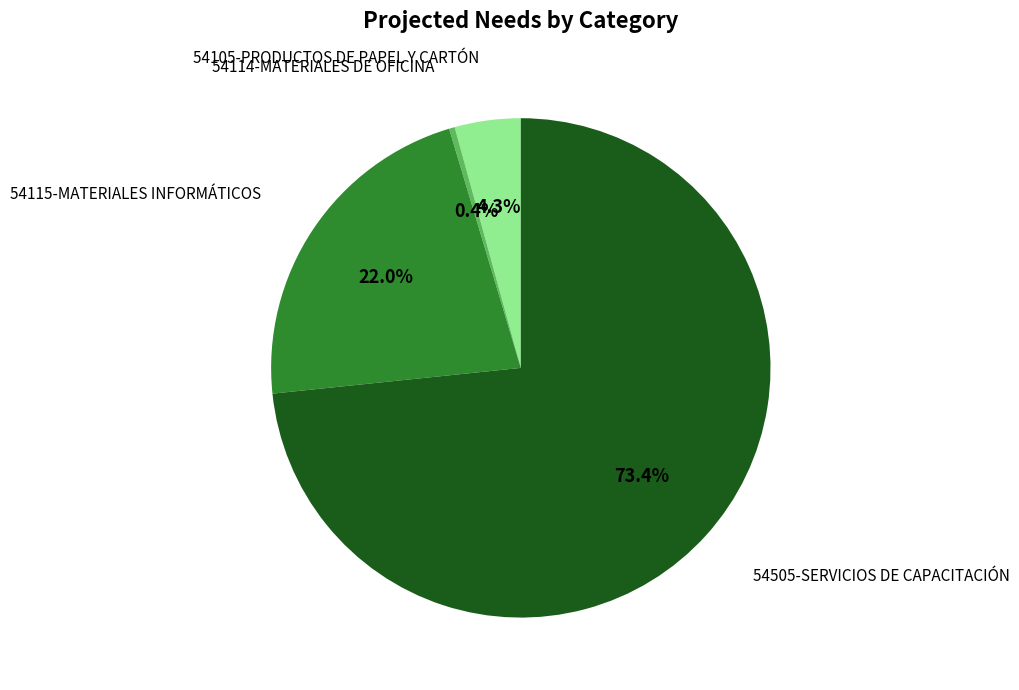

Count the number of slices in the pie.

4